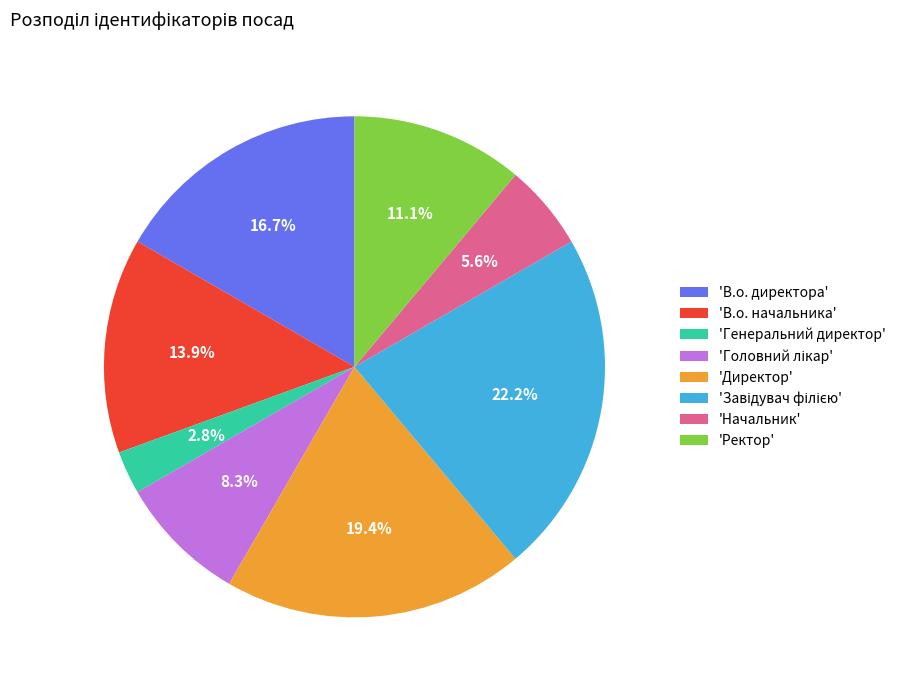

How much of the chart is everything except 'Ректор'?

88.9%